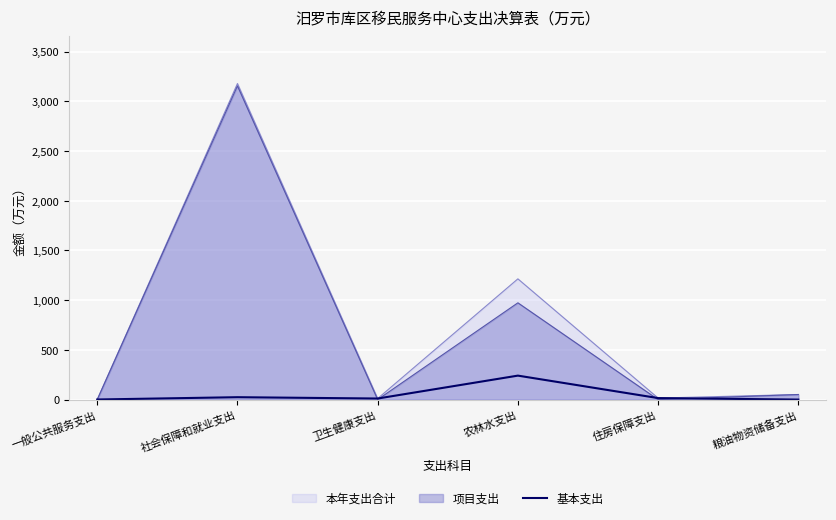

What position from the right is 住房保障支出?

2